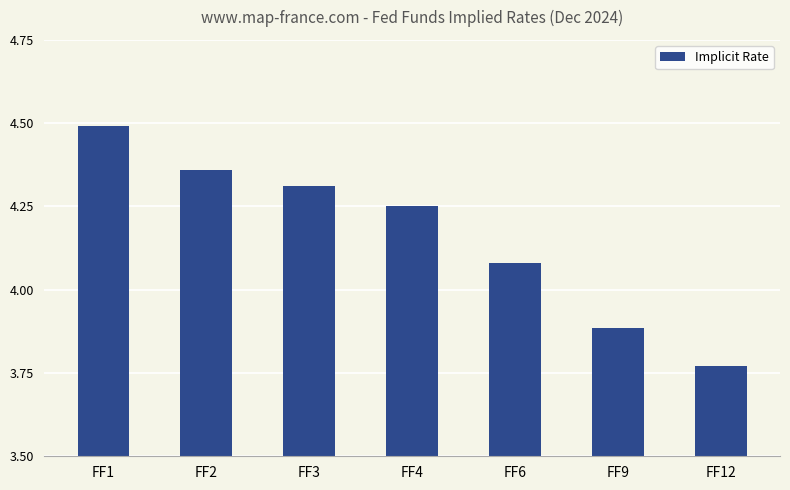

Which has a higher value, FF2 or FF1?

FF1